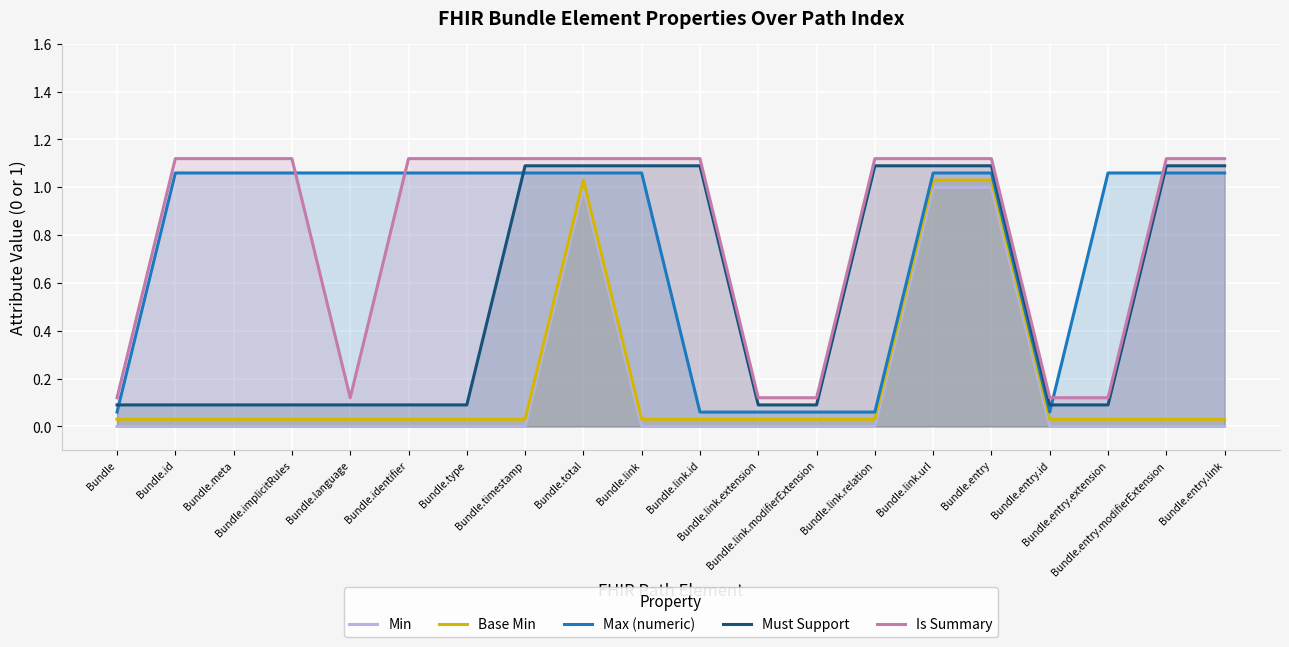

True or false: Max (numeric) and Is Summary cross at least once.

True